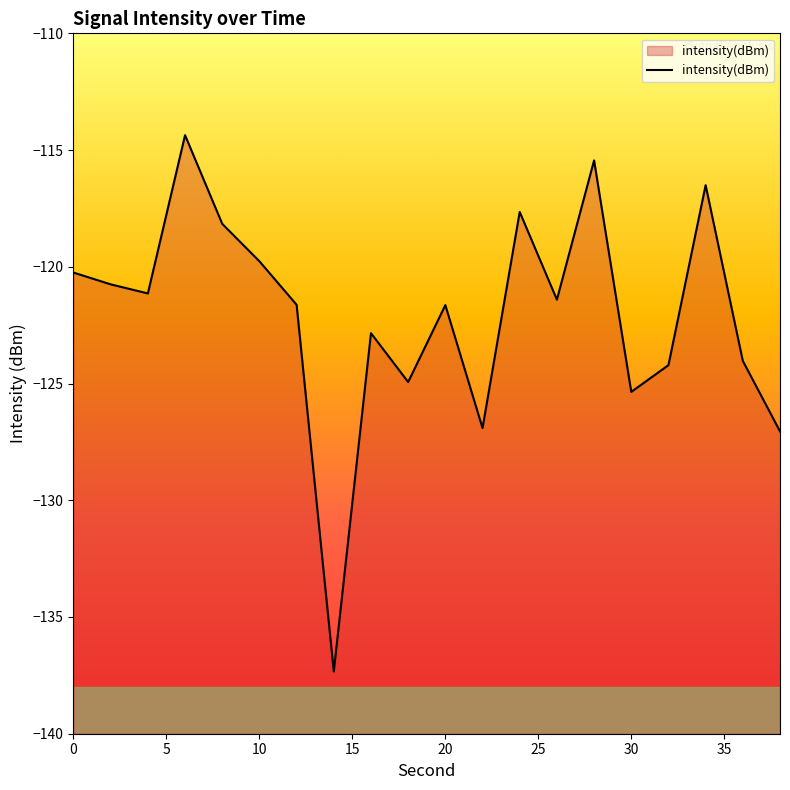

What is the greatest value displayed?

-114.4